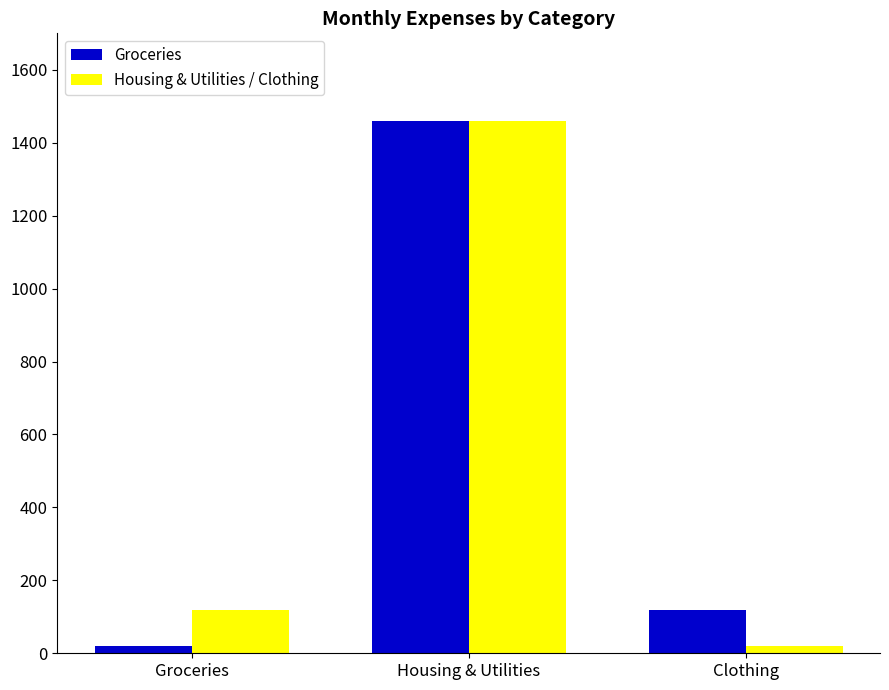

Read the Groceries value at Housing & Utilities.

1460